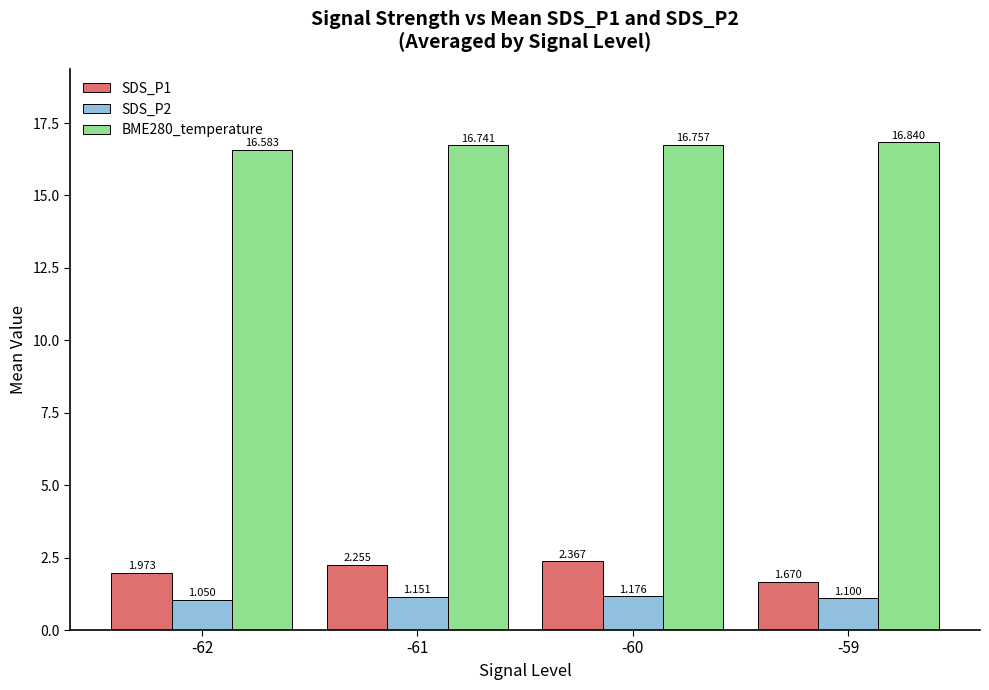

Is the value of SDS_P2 at -59 greater than the value of BME280_temperature at -61?

No